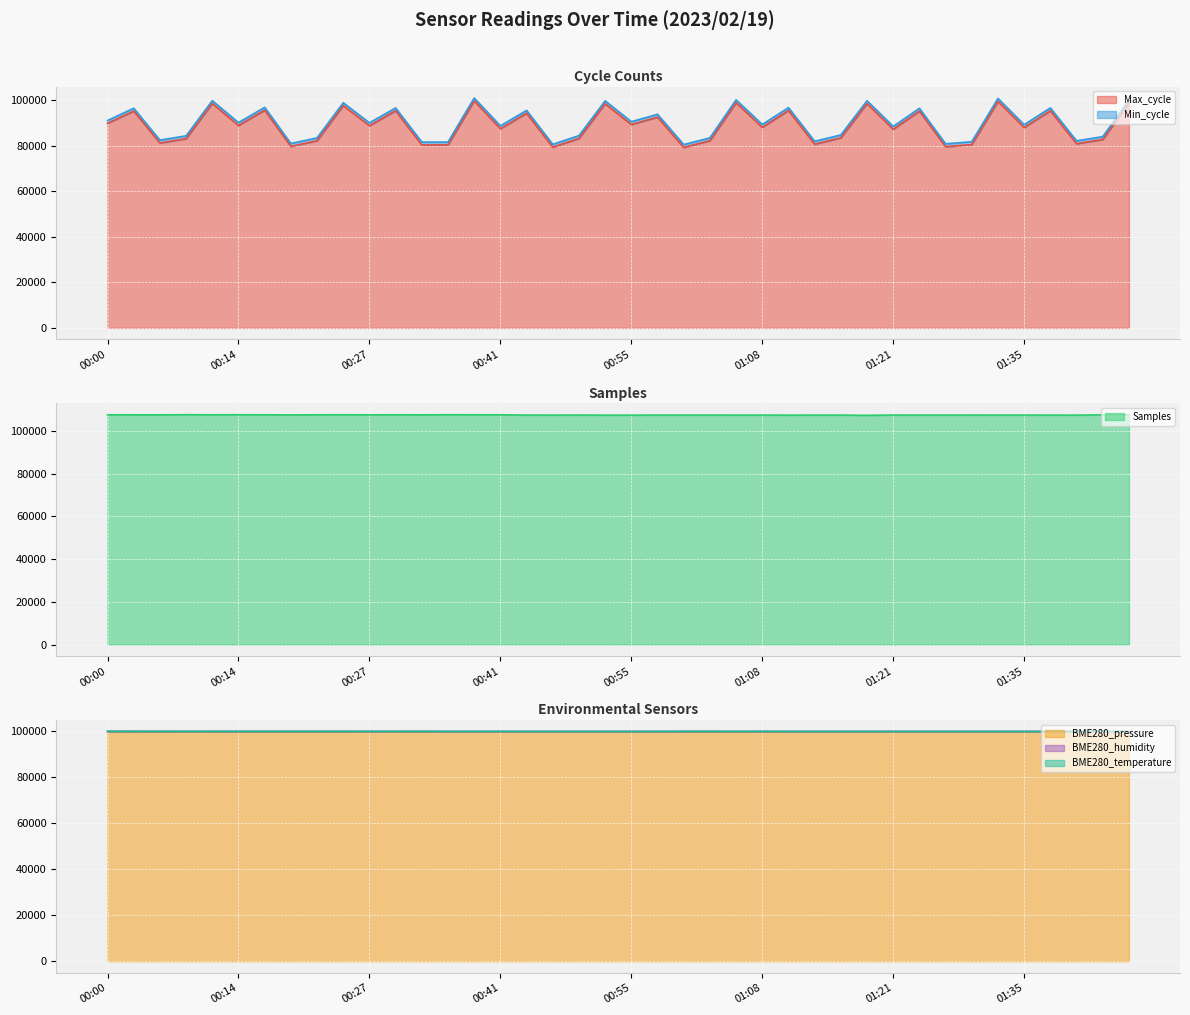

Where is BME280_pressure nearest to the value 99878?

00:30